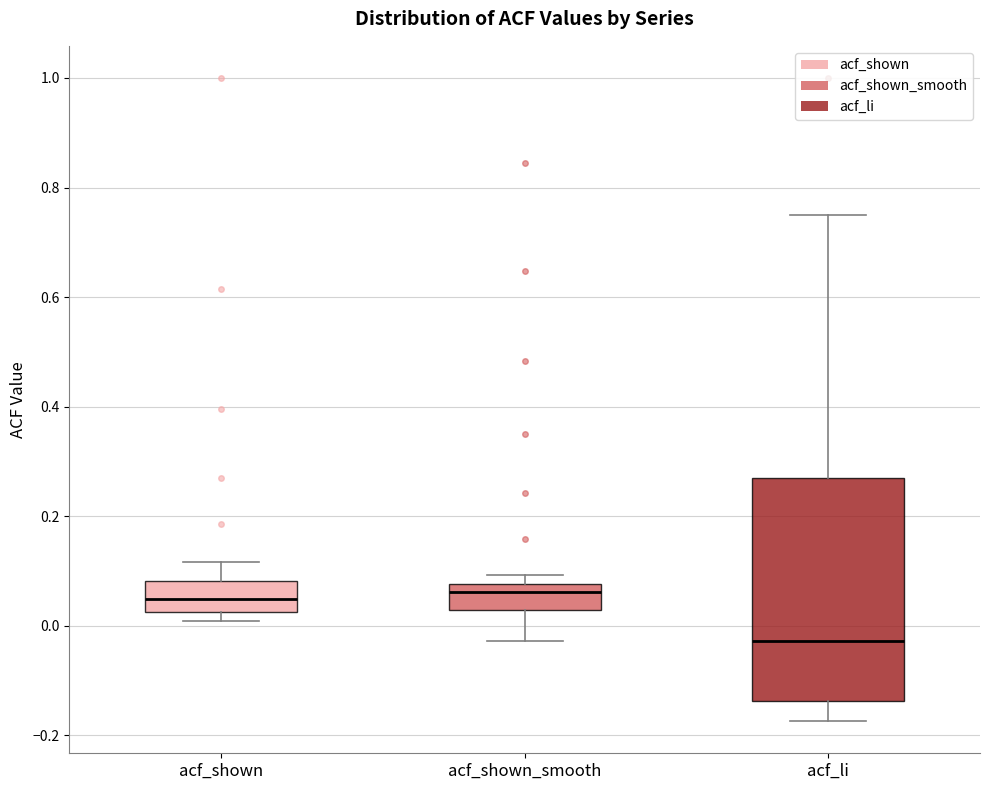

Reading left to right, transcribe this box plot: for each box, give where its median line is, the range the box spans, and where its two whiskers end, as read against the y-axis. The values are not printed on the chart, so give them approximately, as read against the axis.

acf_shown: median 0.04, box 0.02 to 0.08, whiskers 0.00 to 0.12
acf_shown_smooth: median 0.06, box 0.02 to 0.08, whiskers -0.02 to 0.10
acf_li: median -0.02, box -0.14 to 0.26, whiskers -0.18 to 0.74